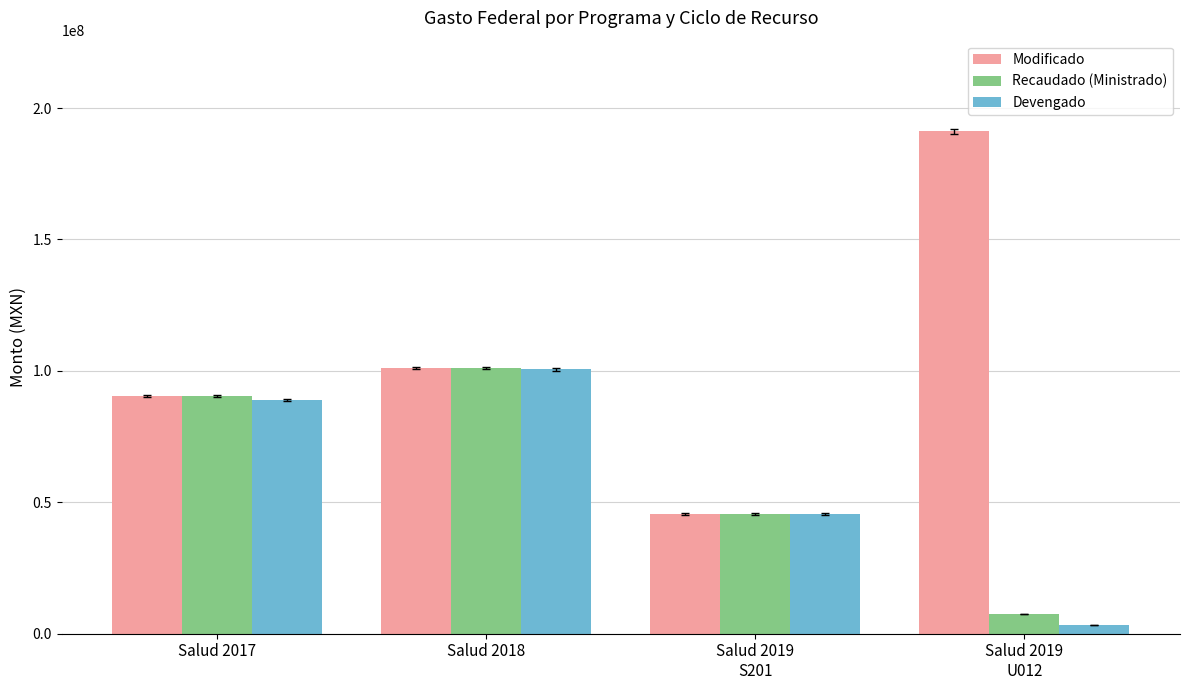

True or false: Devengado has a value of 88907613.7 at Salud 2017.

True